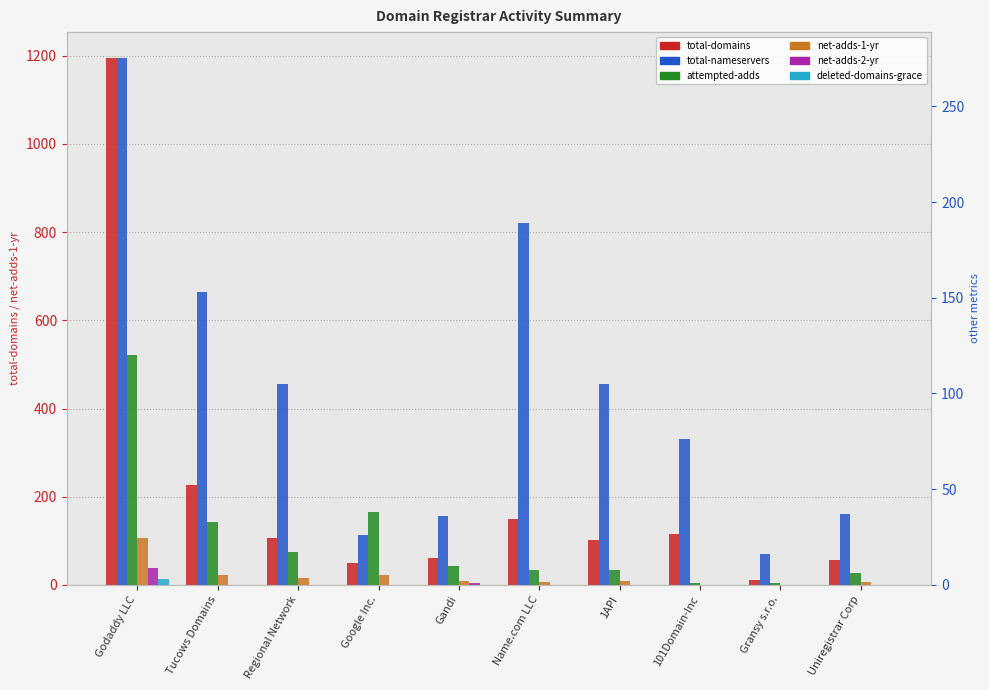

What is the total value across all series at Gandi?

116